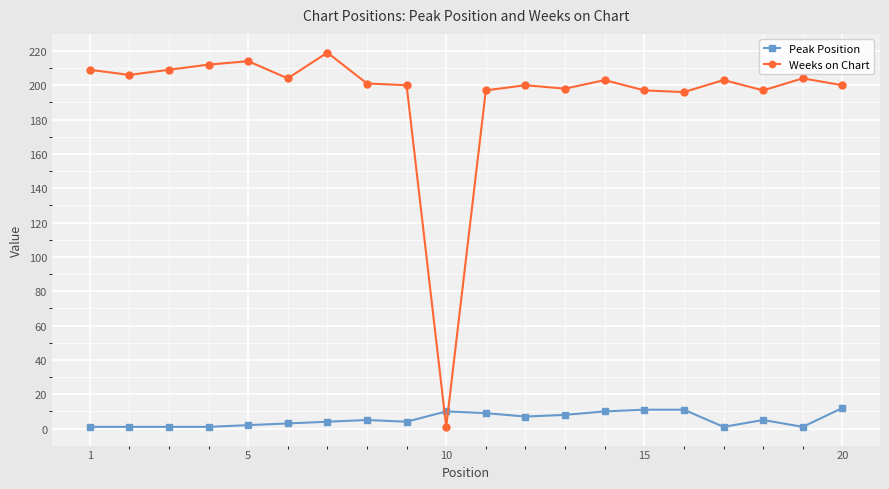

What is the highest value of the Weeks on Chart series?

219